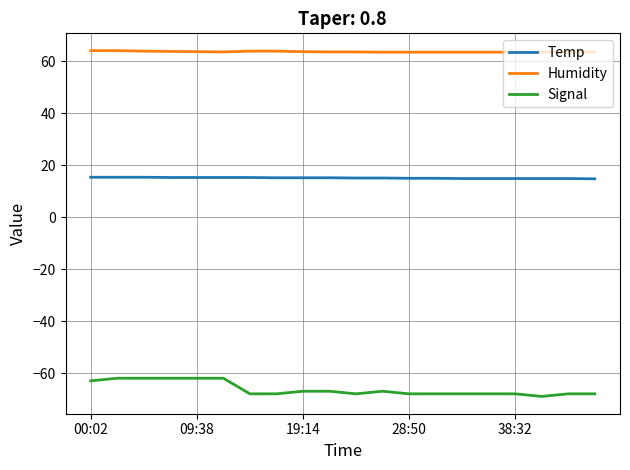

Which series has the largest total across all categories?

Humidity